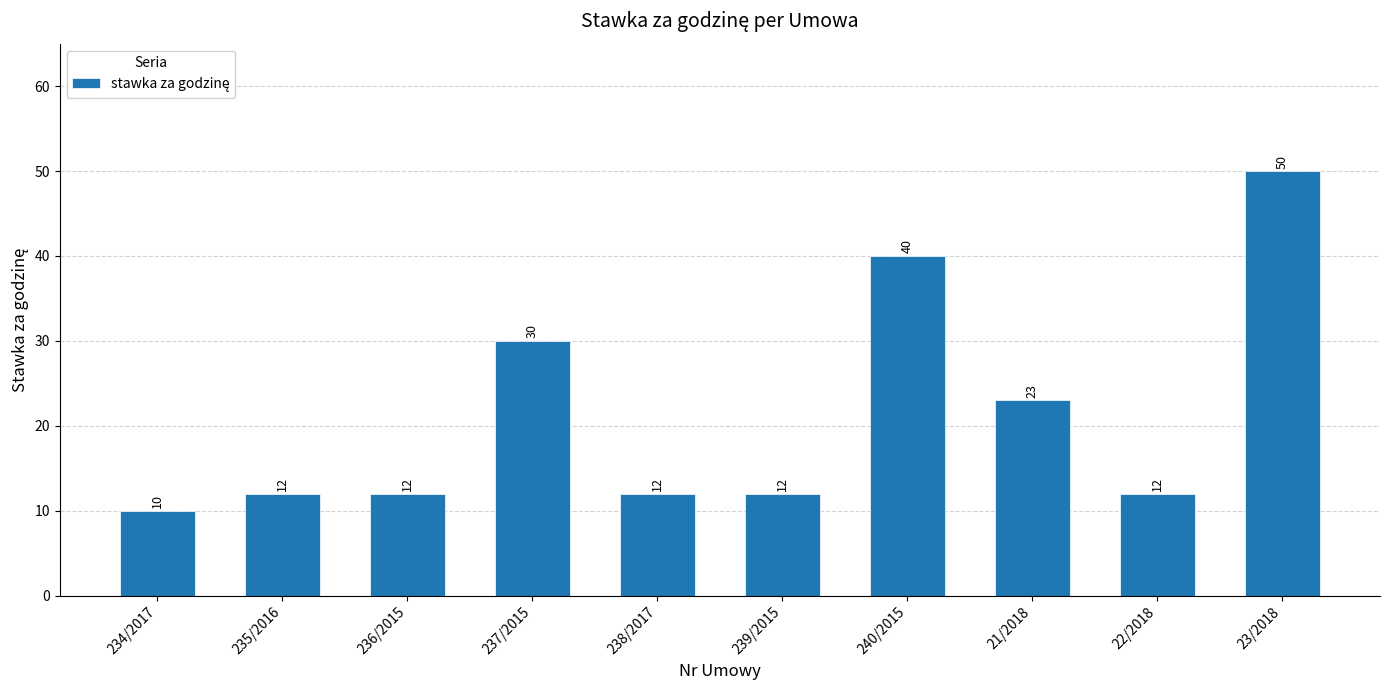

The value at 239/2015 is 4. True or false?

False